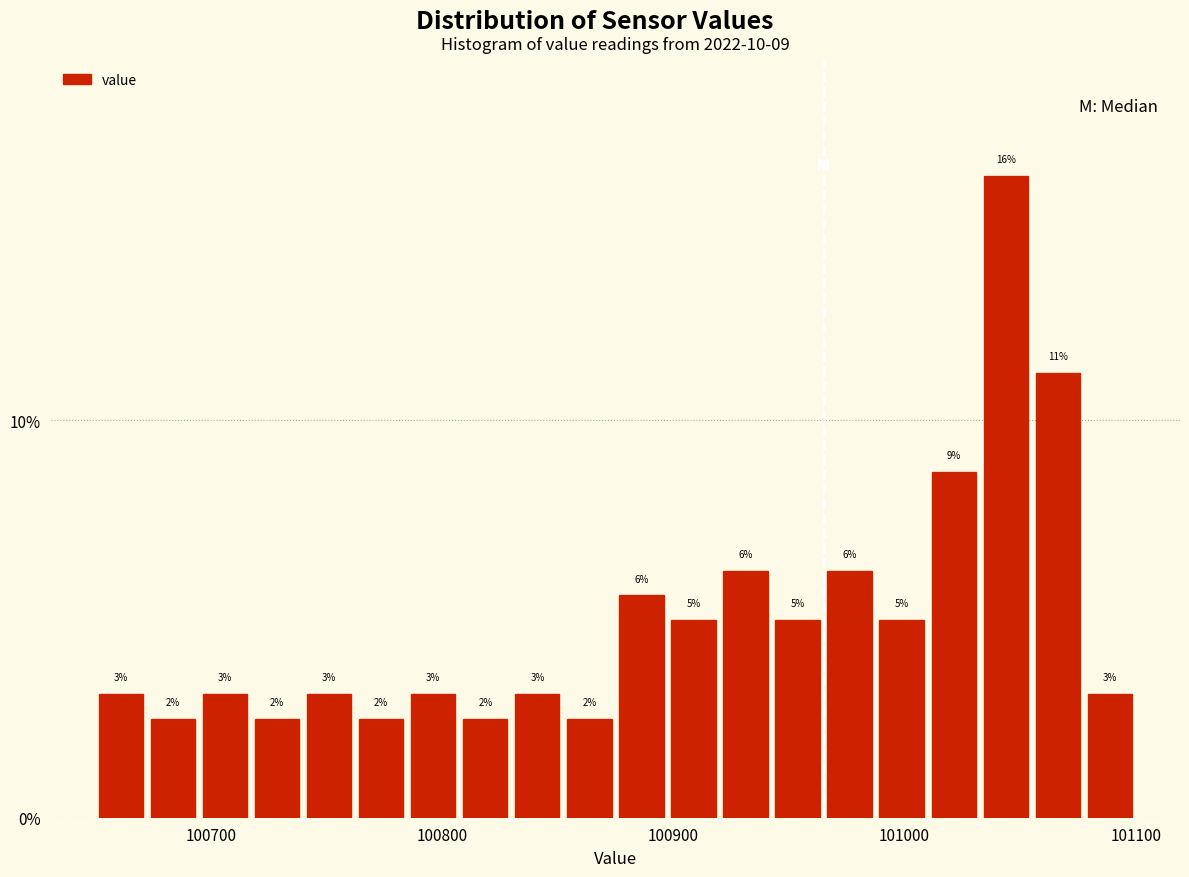

Around what value on the x-axis is the tallest bar? Give the approximate position of its centre, as read against the axis.

101040